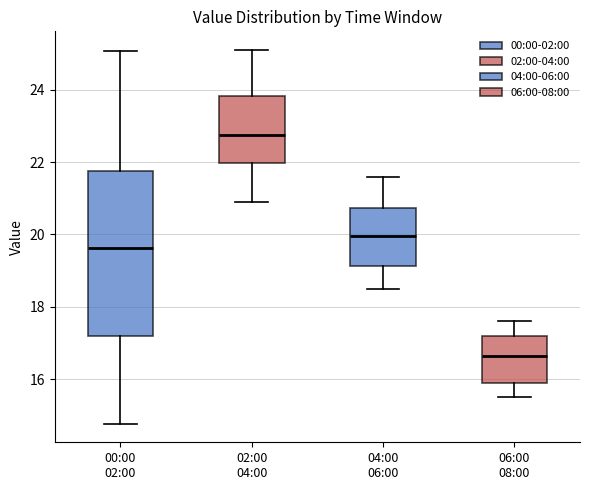

Which box's median line is the lowest?

06:00 08:00